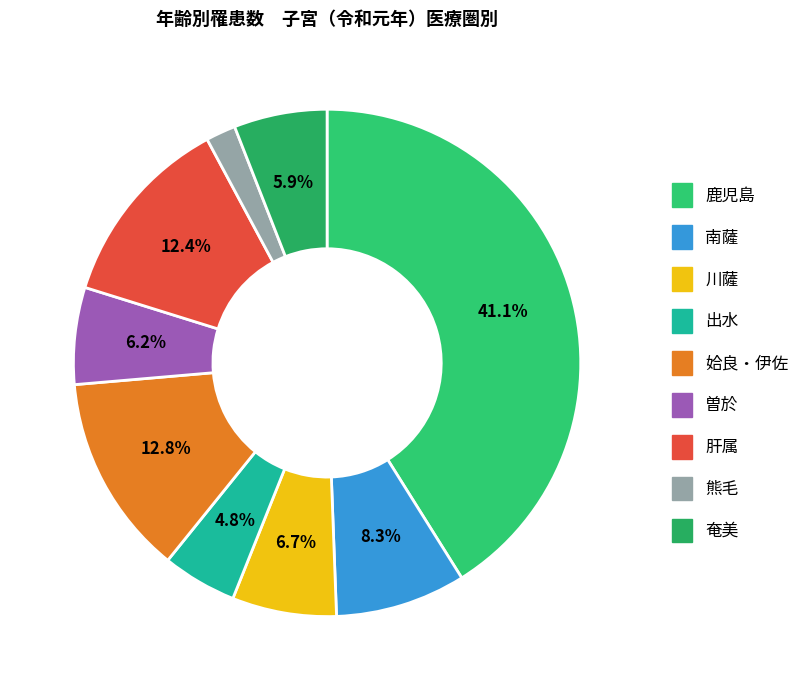

What portion of the pie excludes 奄美?

94.1%